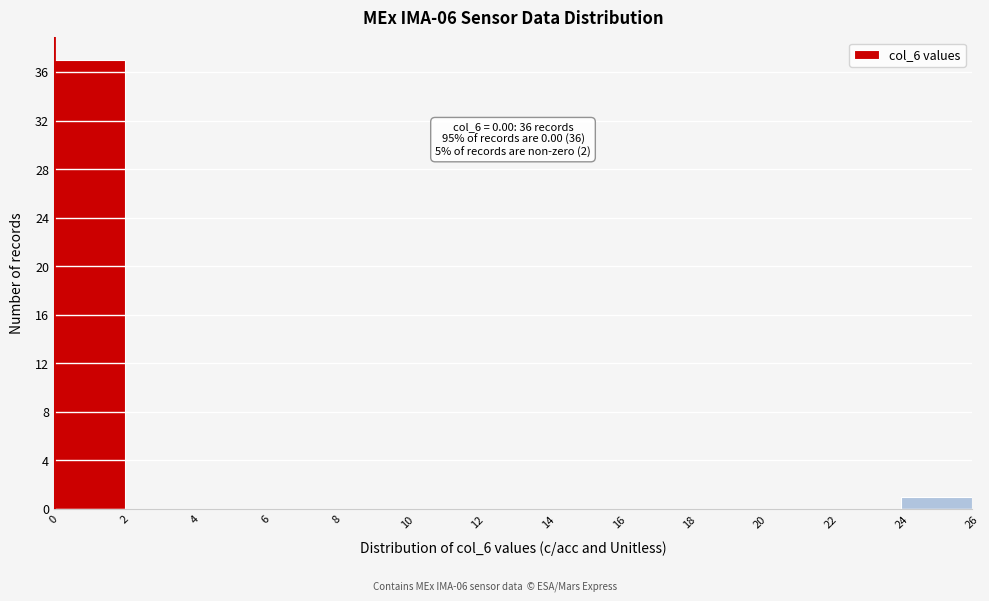

Which range on the x-axis has the tallest bar?

0 to 2